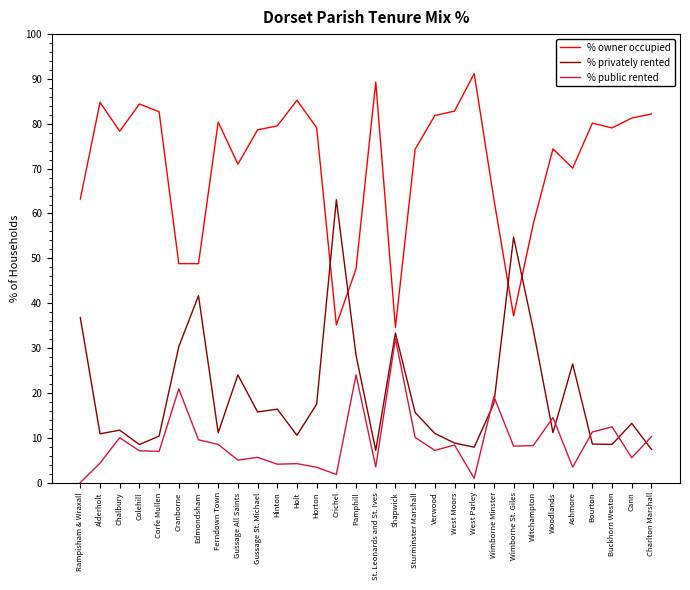

True or false: % public rented and % owner occupied intersect in this chart.

False